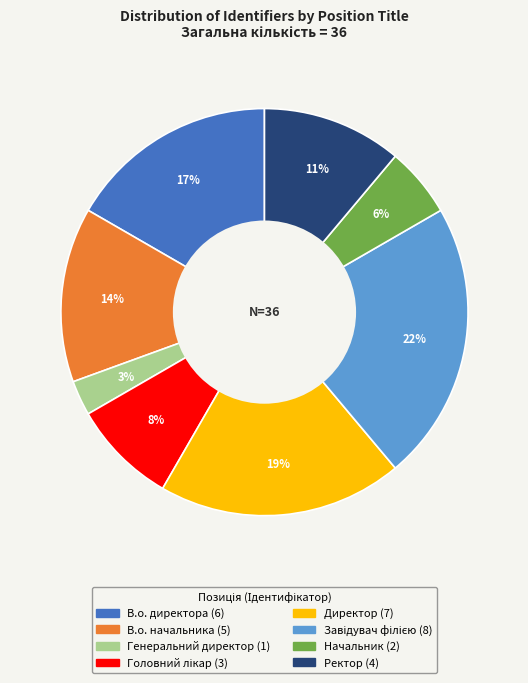

Do Директор and Ректор together represent more than half of the pie?

No